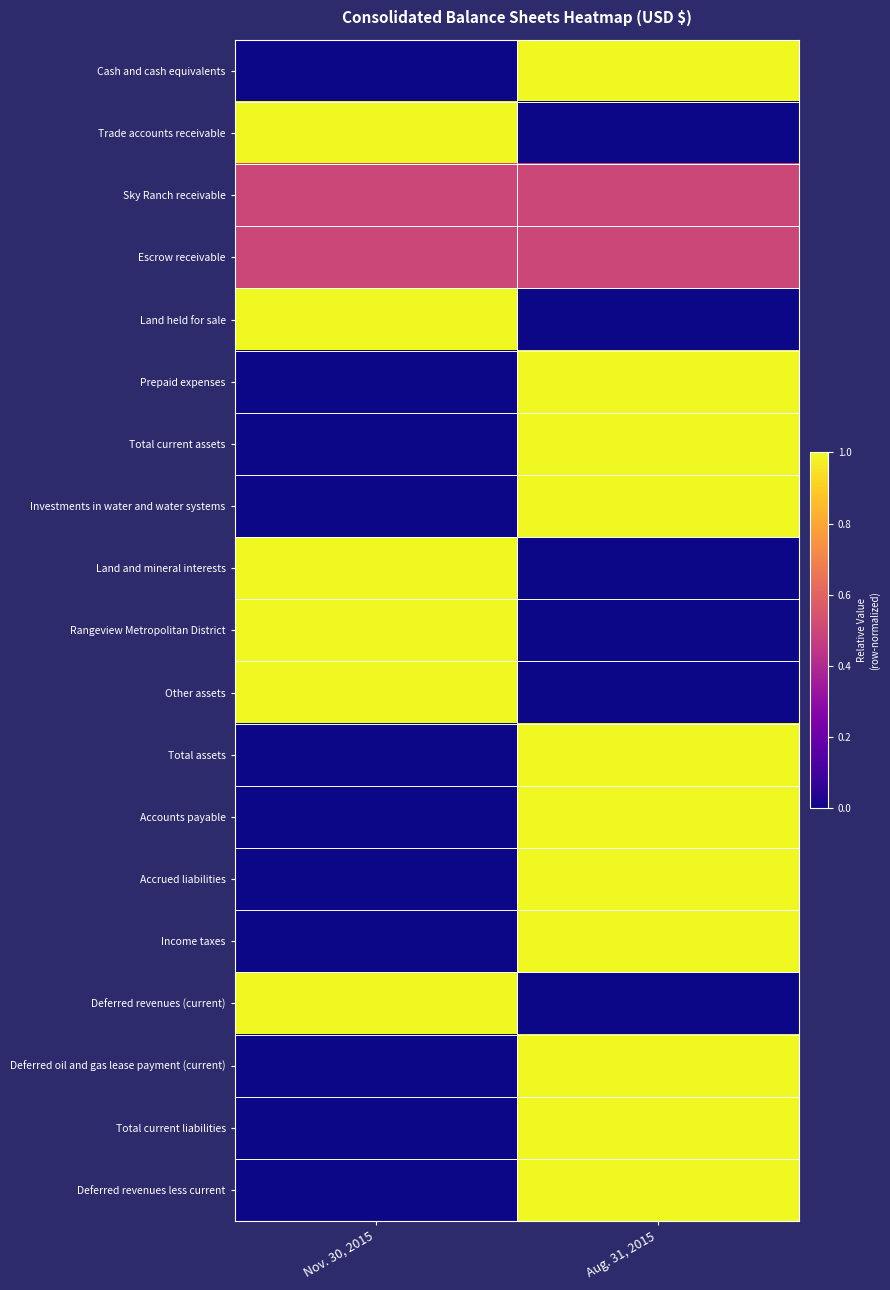

At which category is the sum across all series the highest?

Aug. 31, 2015